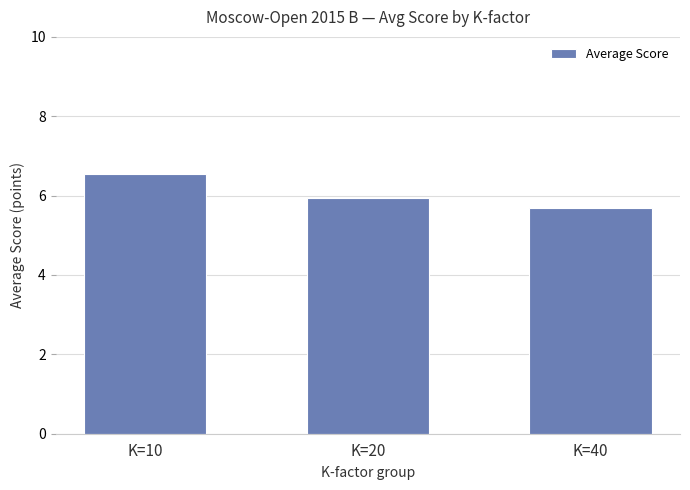

Rank the categories by value from highest to lowest.

K=10, K=20, K=40